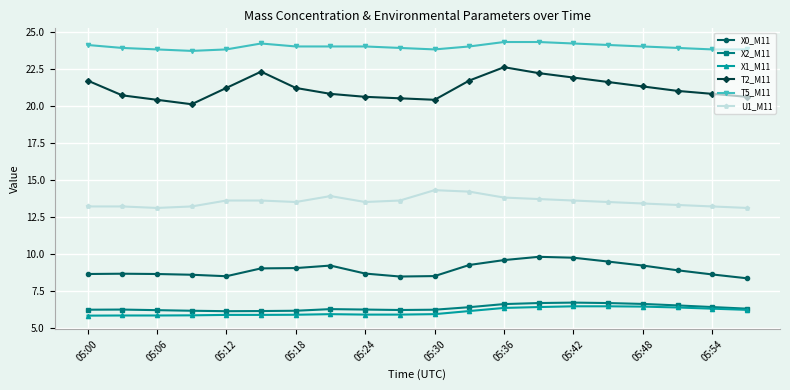

What is the value of the X0_M11 point at the 15th from the left?

9.7